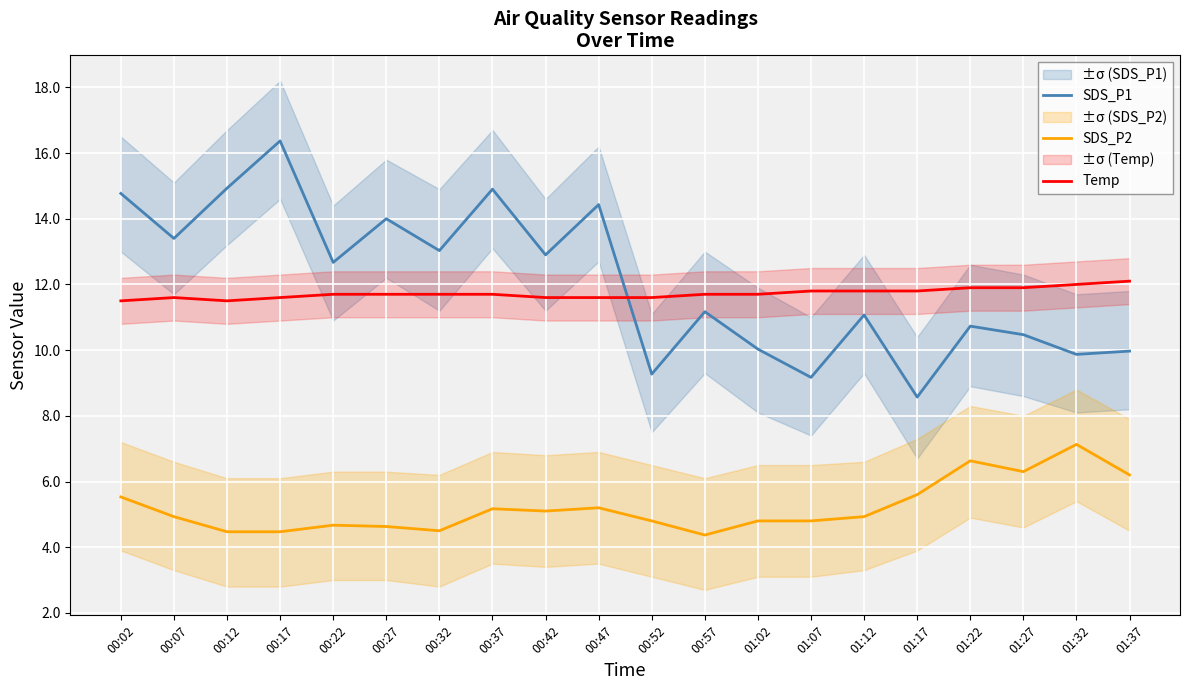

Rank the series at 00:57 from highest to lowest value.

Temp, SDS_P1, SDS_P2